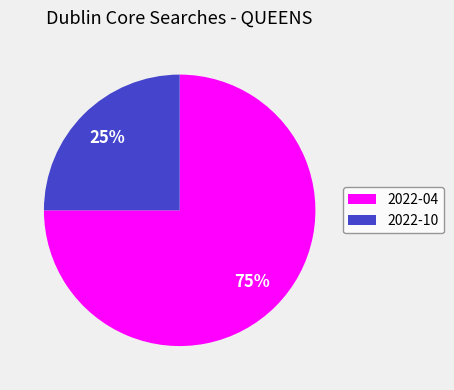

To the nearest percent, what portion does 2022-04 represent?

75%